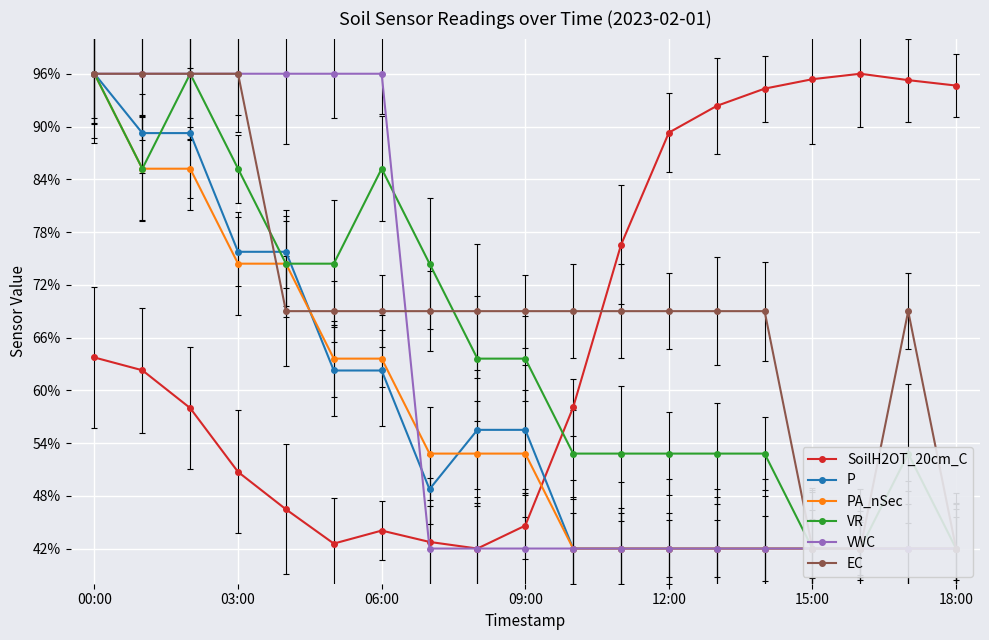

Which has a higher value, 17 or 00:00?

17